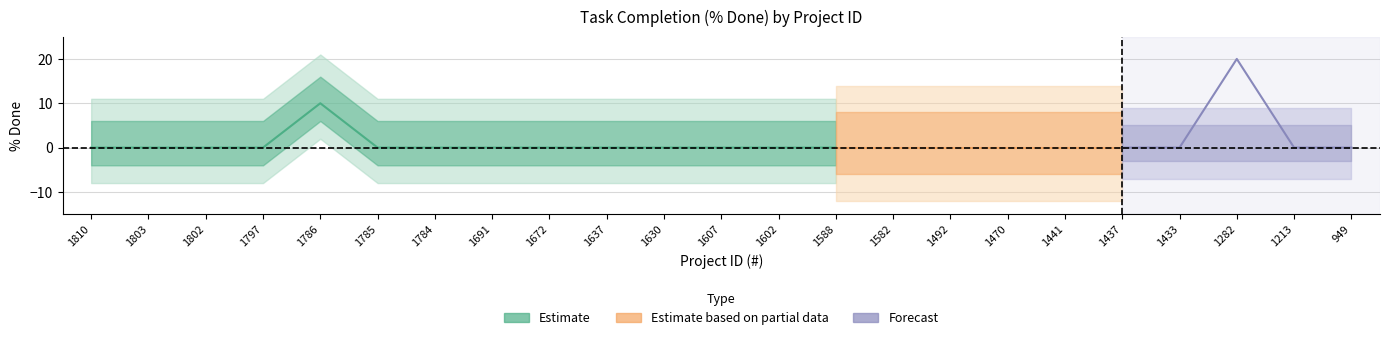

Which has a higher value, 1630 or 1797?

1630